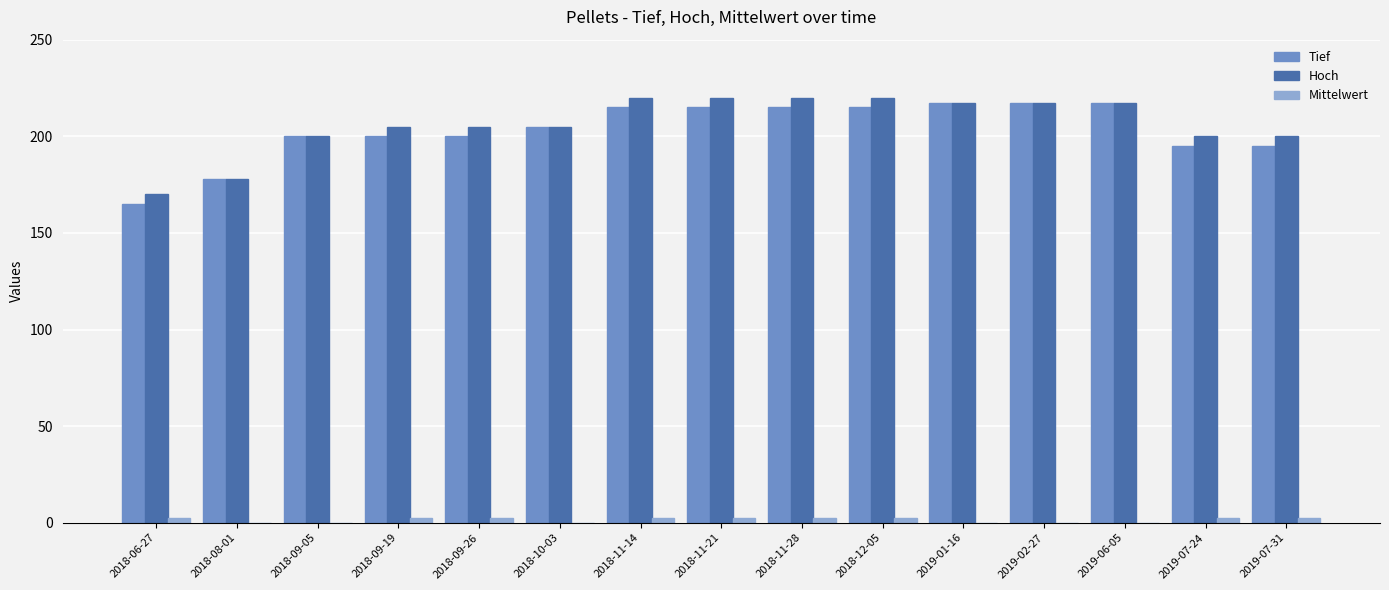

Between 2018-08-01 and 2018-11-14, which series saw the biggest shift?

Hoch